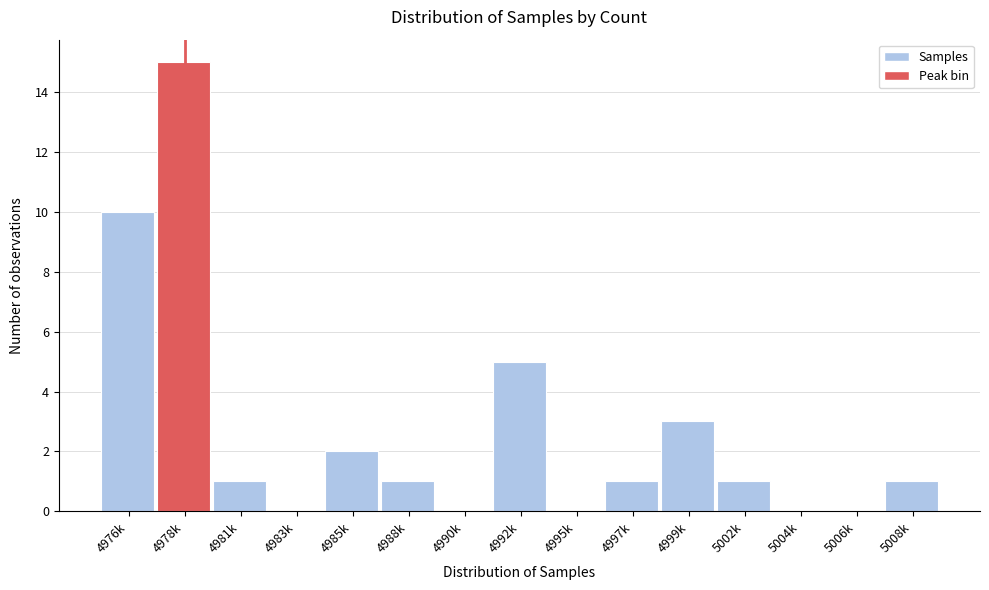

Reading right to left, list all the values displayed in this chart.

5008k=1	5006k=0	5004k=0	5002k=1	4999k=3	4997k=1	4995k=0	4992k=5	4990k=0	4988k=1	4985k=2	4983k=0	4981k=1	4978k=15	4976k=10